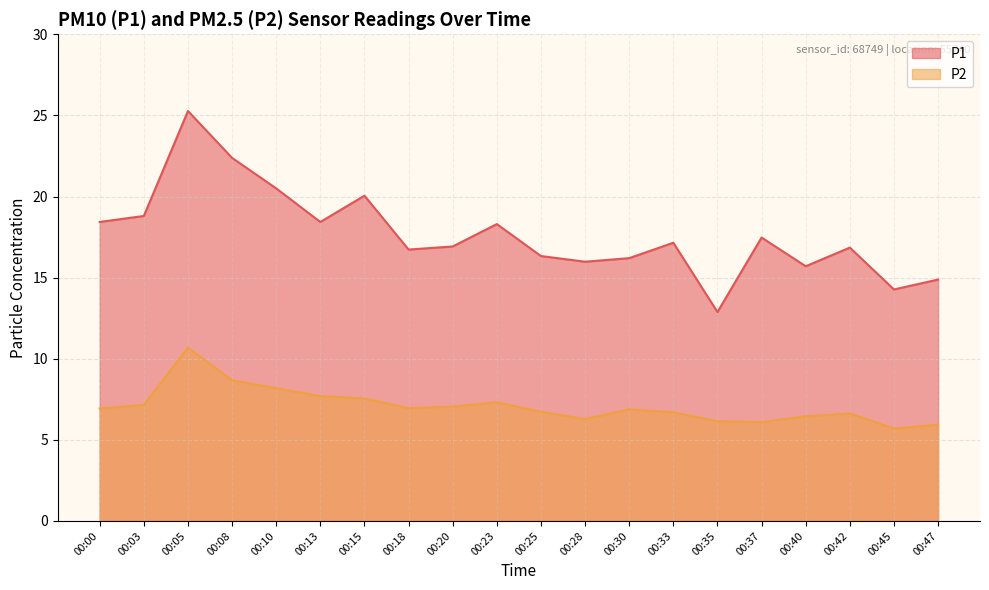

What is the smallest value displayed?

5.7